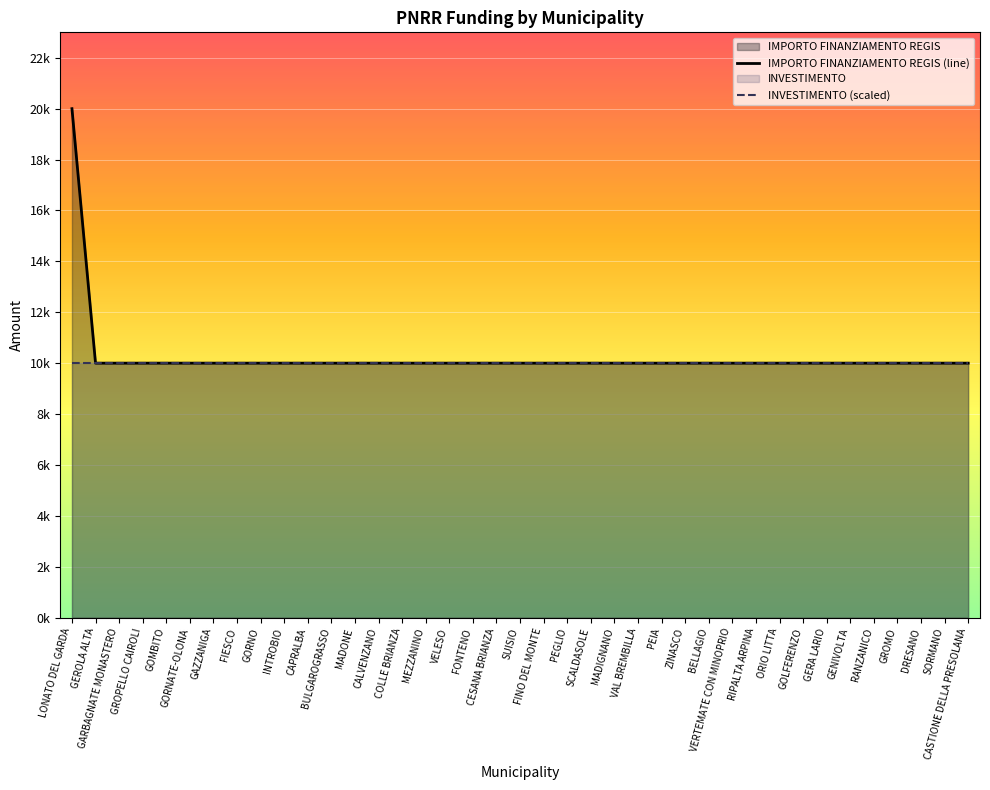

At which category is the sum across all series the highest?

LONATO DEL GARDA